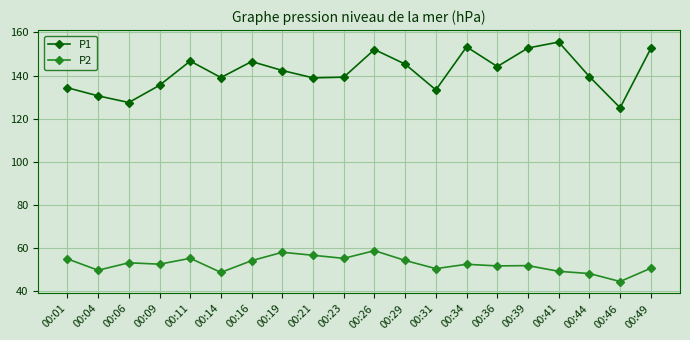

Count the number of categories in the chart.

20